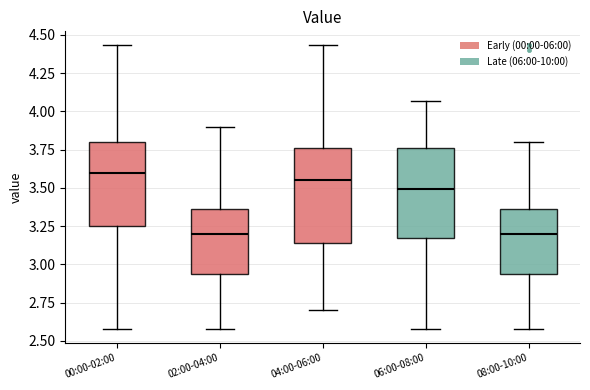

Reading left to right, read every box against the y-axis: the position of its median line, the range the box covers, and the ends of its whiskers. The values are not printed on the chart, so give them approximately, as read against the axis.

00:00-02:00: median 3.60, box 3.25 to 3.80, whiskers 2.60 to 4.45
02:00-04:00: median 3.20, box 2.95 to 3.35, whiskers 2.60 to 3.90
04:00-06:00: median 3.55, box 3.15 to 3.75, whiskers 2.70 to 4.45
06:00-08:00: median 3.50, box 3.20 to 3.75, whiskers 2.60 to 4.05
08:00-10:00: median 3.20, box 2.95 to 3.35, whiskers 2.60 to 3.80